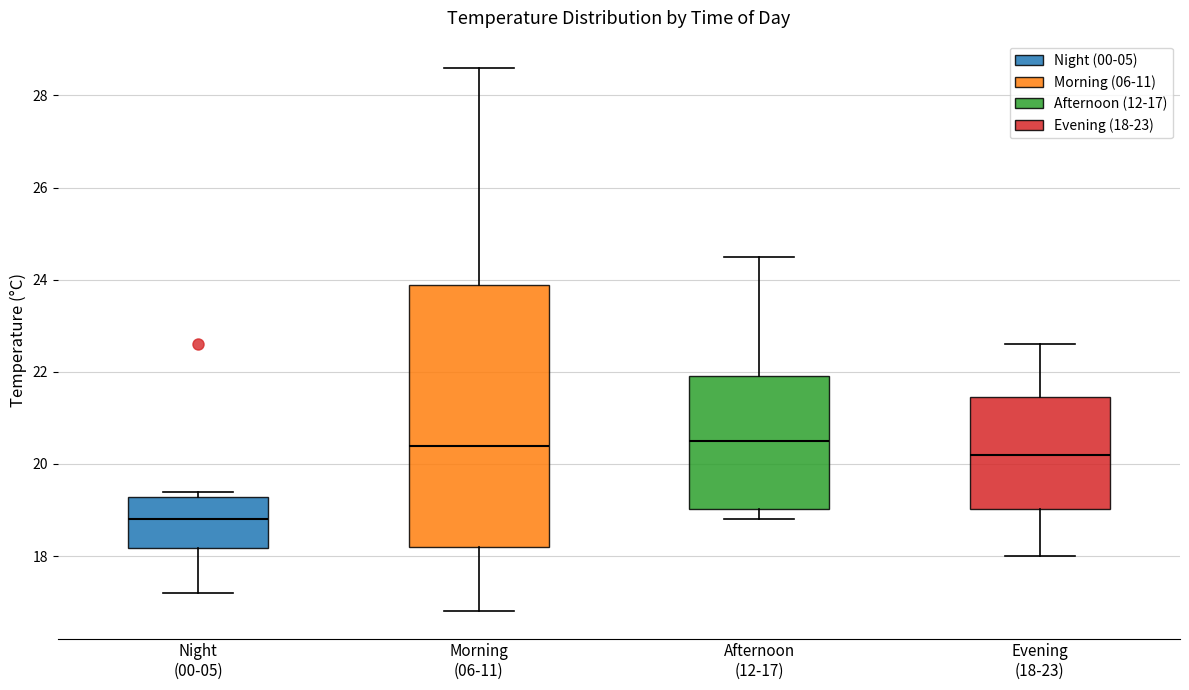

Which box is the tallest, from its lower edge to its upper edge?

Morning (06-11)